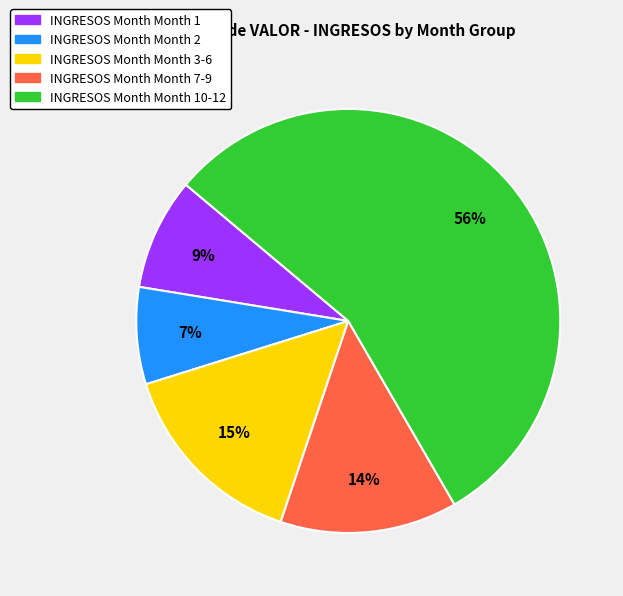

How many segments does this pie chart have?

5